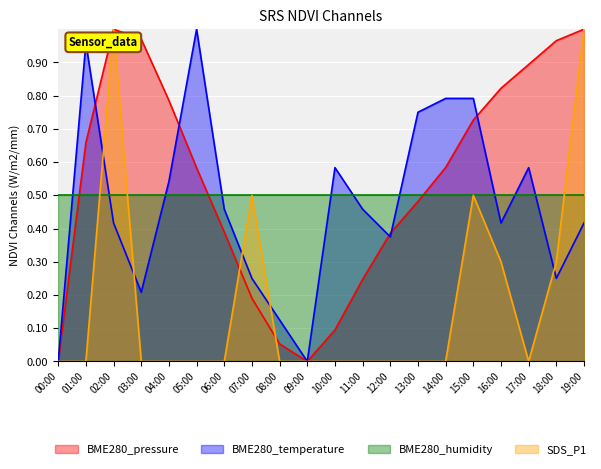

Where is SDS_P1 nearest to the value 0?

00:00